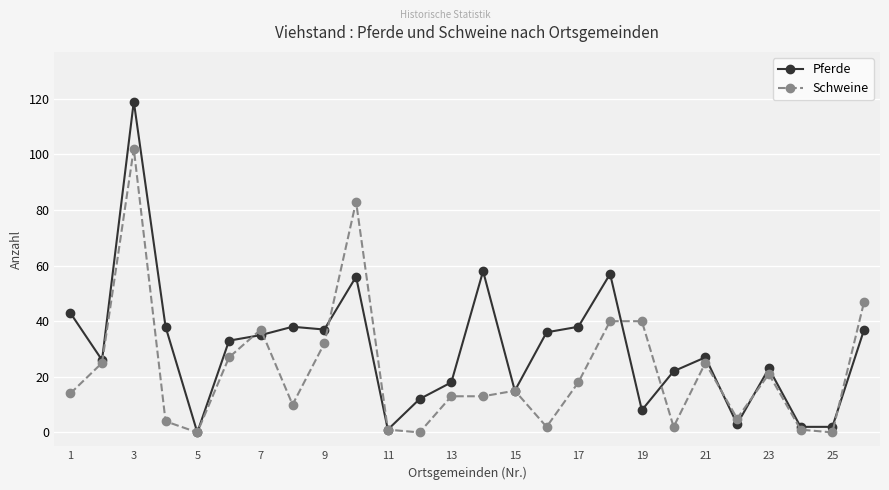

Rank the series by their maximum value, from highest to lowest.

Pferde, Schweine